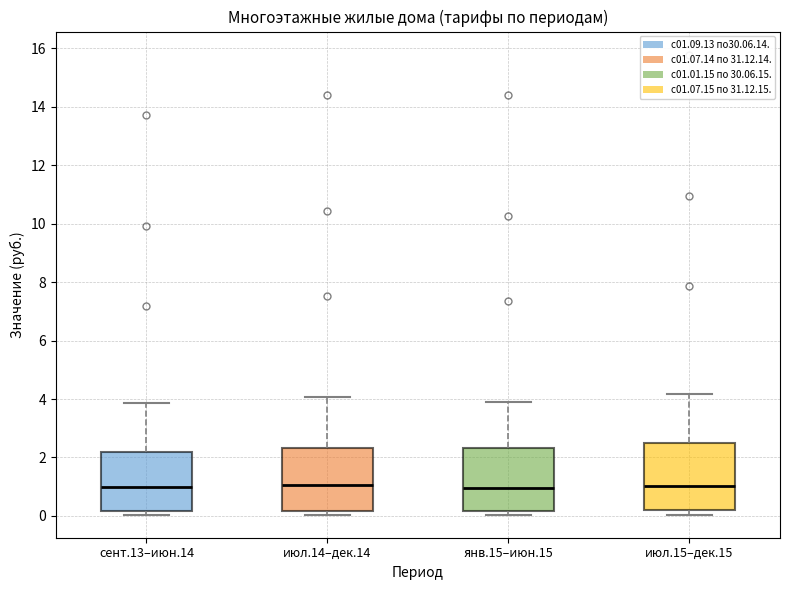

Reading left to right, transcribe this box plot: for each box, give where its median line is, the range the box spans, and where its two whiskers end, as read against the y-axis. The values are not printed on the chart, so give them approximately, as read against the axis.

сент.13–июн.14: median 1.0, box 0.2 to 2.2, whiskers 0.0 to 3.8
июл.14–дек.14: median 1.0, box 0.2 to 2.4, whiskers 0.0 to 4.0
янв.15–июн.15: median 1.0, box 0.2 to 2.4, whiskers 0.0 to 3.8
июл.15–дек.15: median 1.0, box 0.2 to 2.4, whiskers 0.0 to 4.2